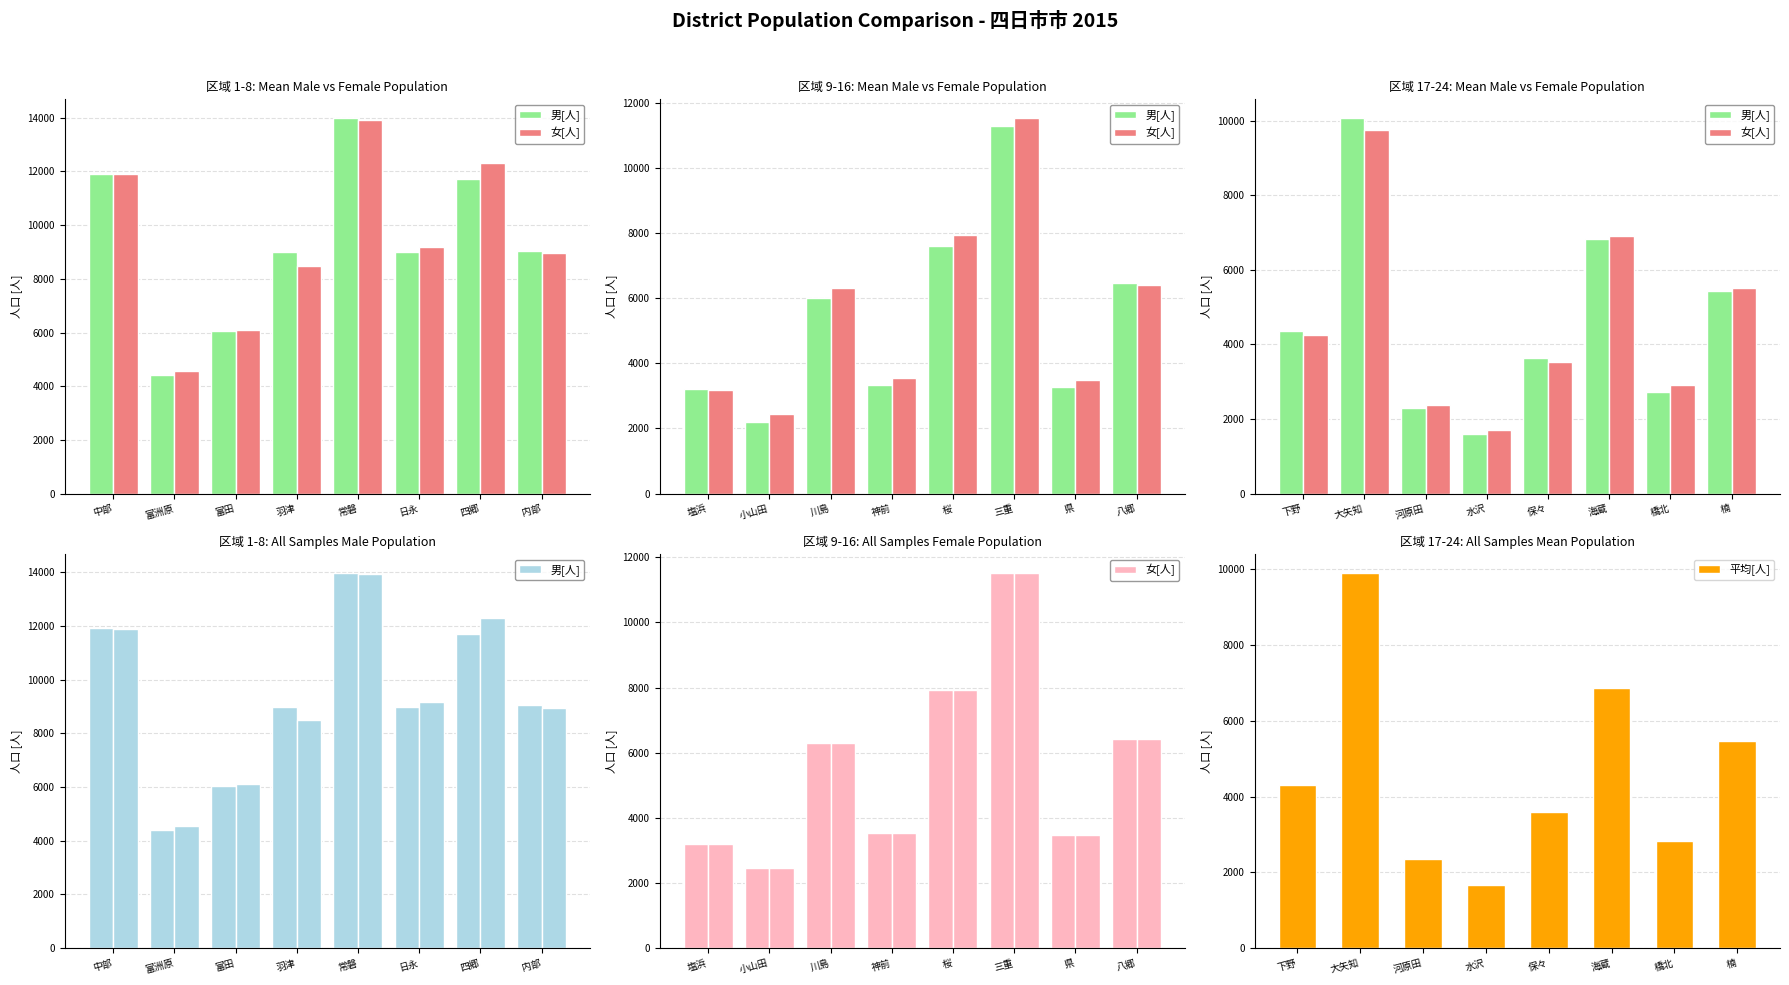

True or false: 平均[人] has a value of 4311 at 下野.

True